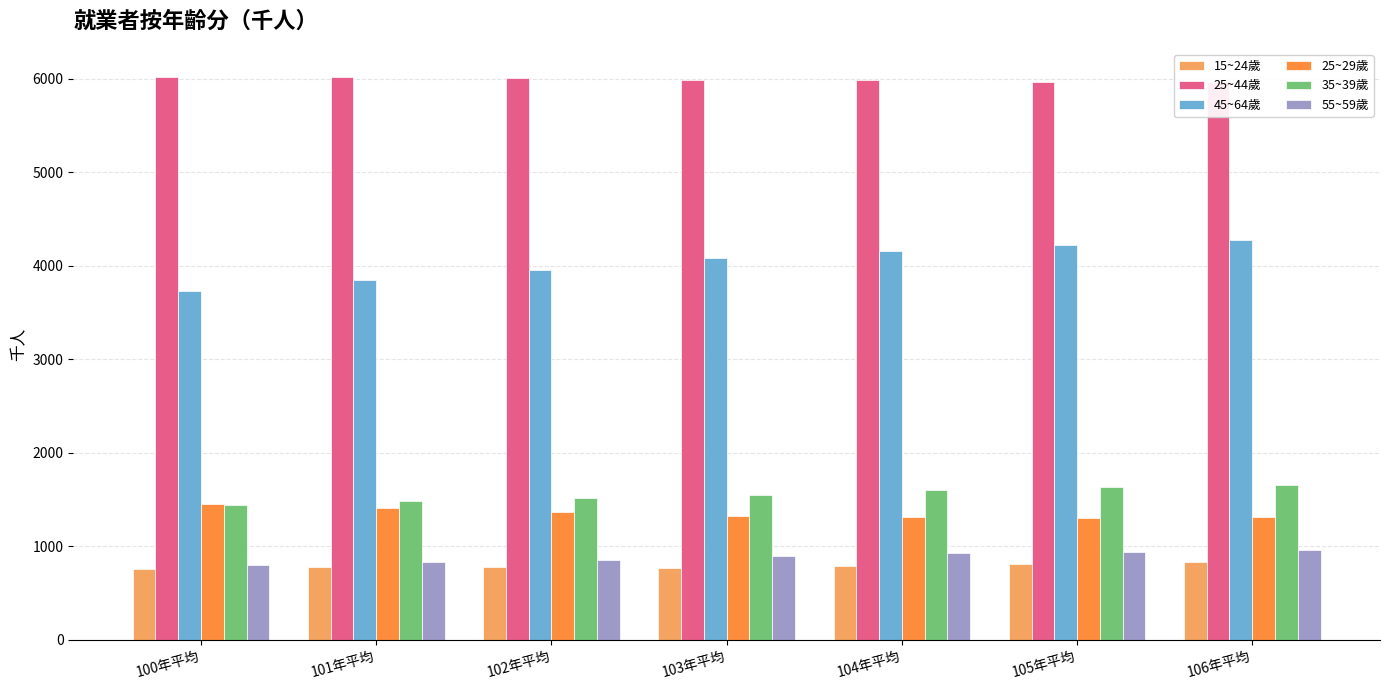

What is the spread (max minus min) of values at 104年平均?

5194